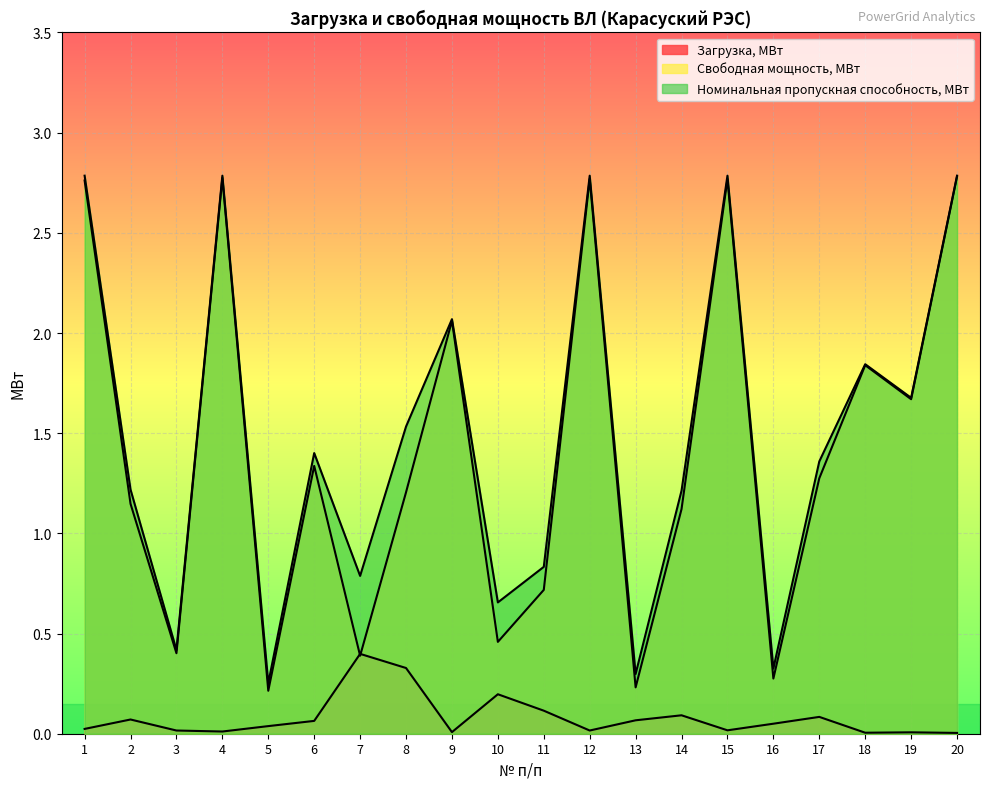

At how many categories does at least one series exceed 0?

20